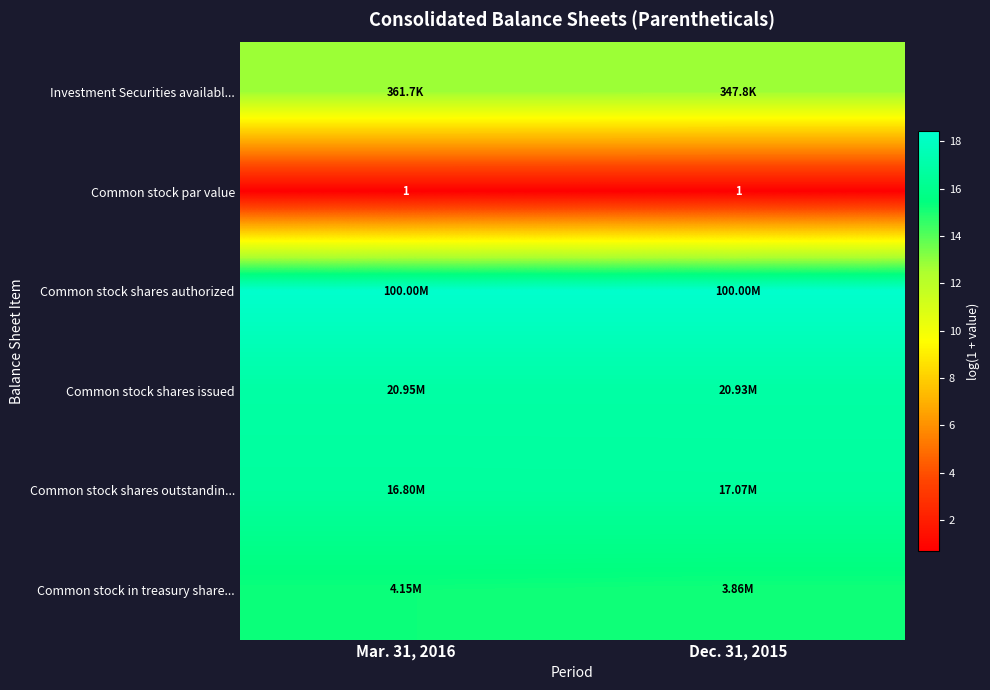

The row_0 series shows 18.0 at Mar. 31, 2016. True or false?

False